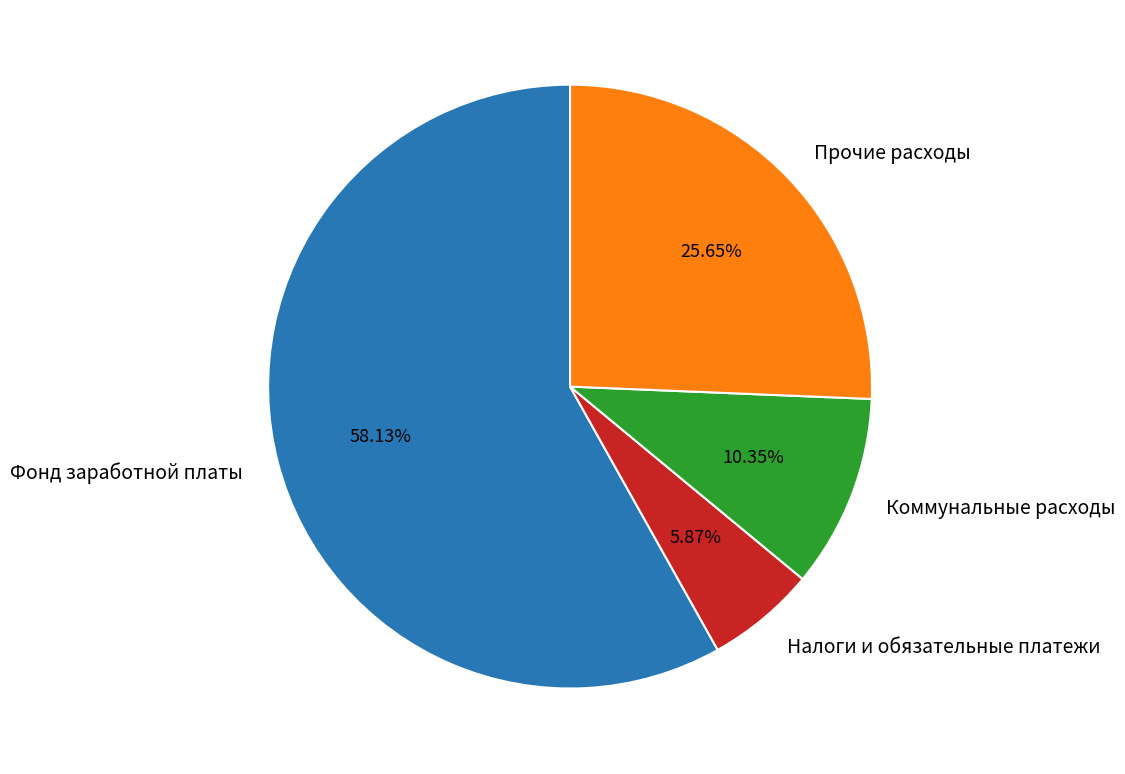

How many segments does this pie chart have?

4